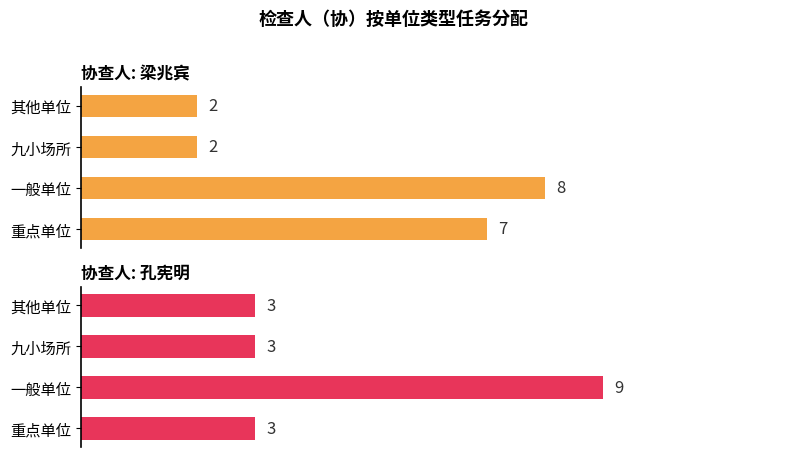

What is the difference between the second highest and minimum values in the 梁兆宾 series?

5